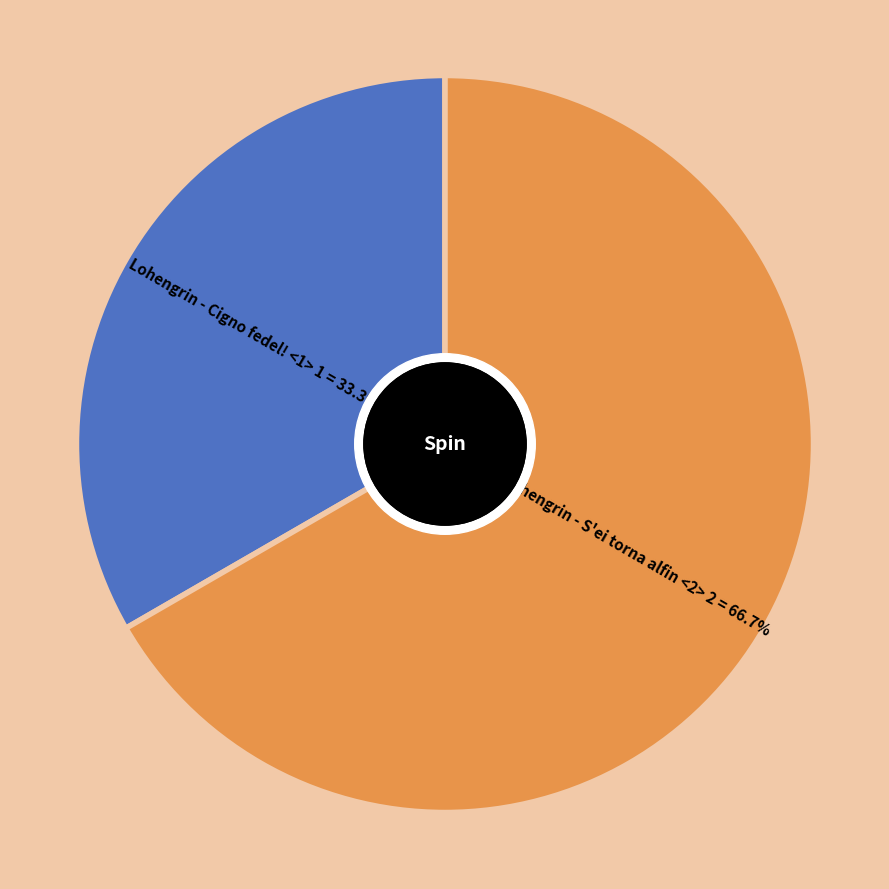

What percentage is the Lohengrin - S'ei torna alfin <2> slice, to the nearest percent?

67%